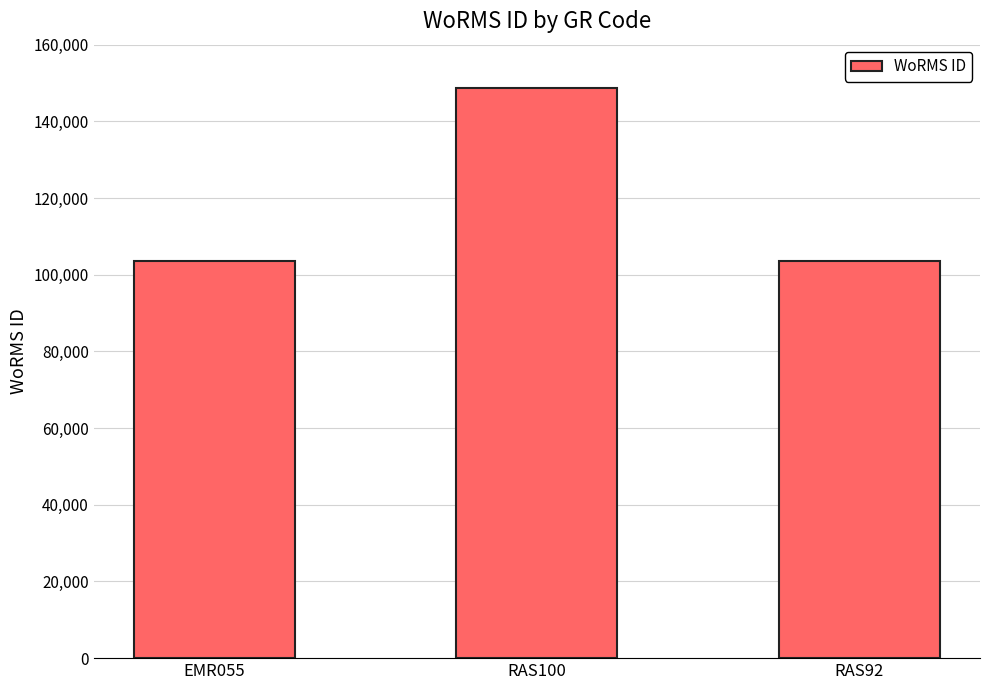

What is the smallest value displayed?

103471